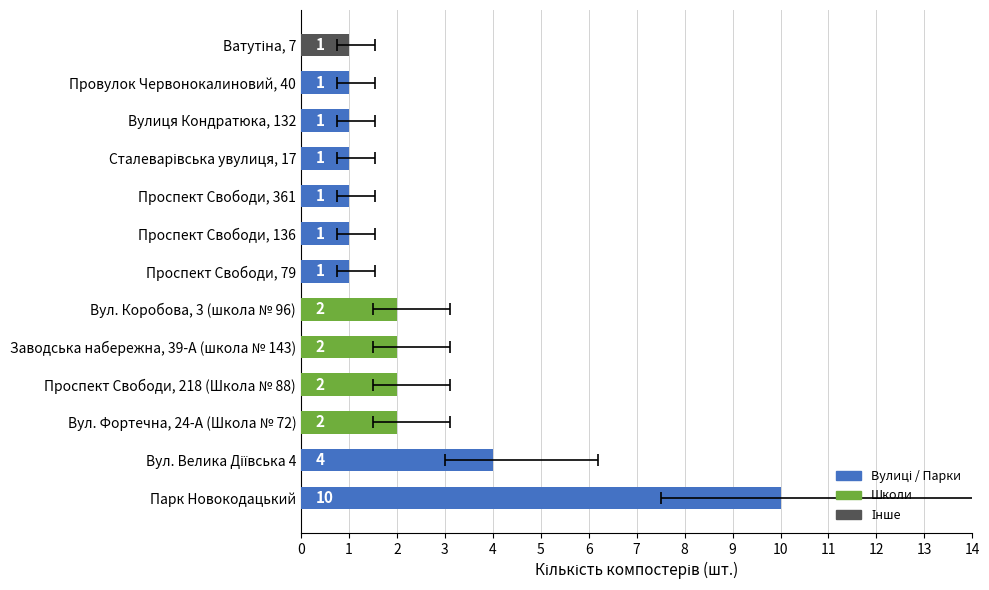

Reading left to right, transcribe all the data shown in this chart.

Вул. Велика Діївська 4=4	Парк Новокодацький=10	Вул. Фортечна, 24-А (Школа № 72)=2	Проспект Свободи, 79=1	Проспект Свободи, 136=1	Проспект Свободи, 218 (Школа № 88)=2	Проспект Свободи, 361=1	Заводська набережна, 39-А (школа № 143)=2	Вул. Коробова, 3 (школа № 96)=2	Сталеварівська увулиця, 17=1	Вулиця Кондратюка, 132=1	Провулок Червонокалиновий, 40=1	Ватутіна, 7=1